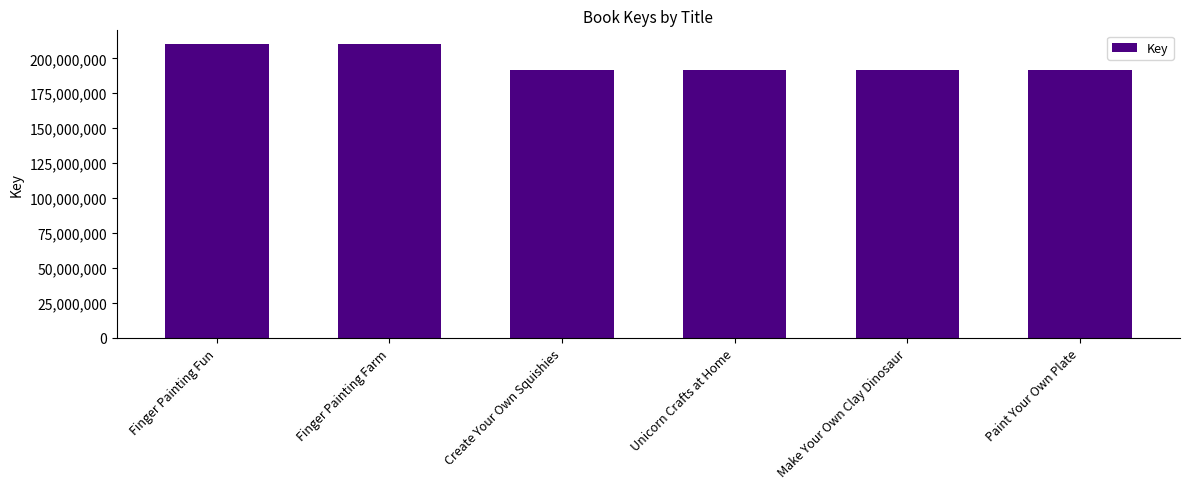

Approximately how many times larger is the value at Finger Painting Farm compared to Create Your Own Squishies?

1.1